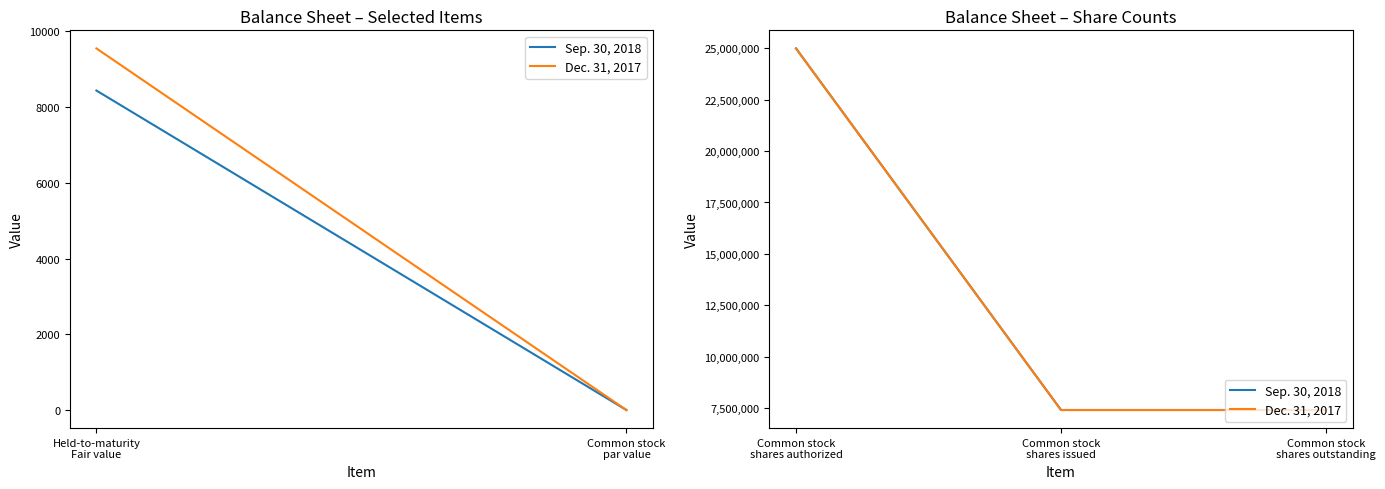

Which series has the widest spread of values?

Dec. 31, 2017